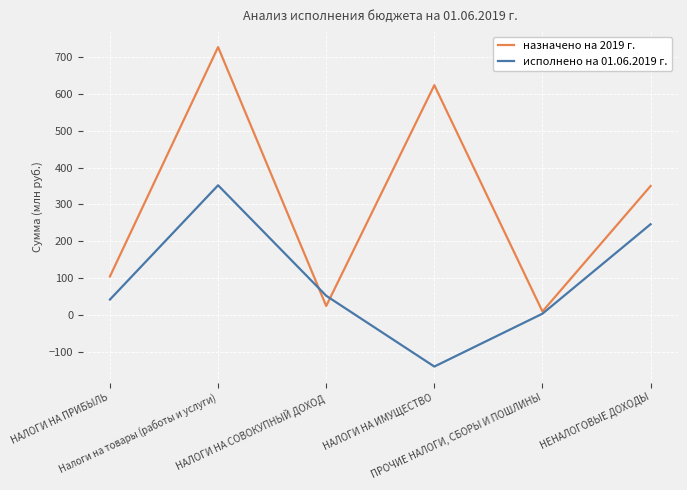

What are all the series names shown in the legend?

назначено на 2019 г., исполнено на 01.06.2019 г.